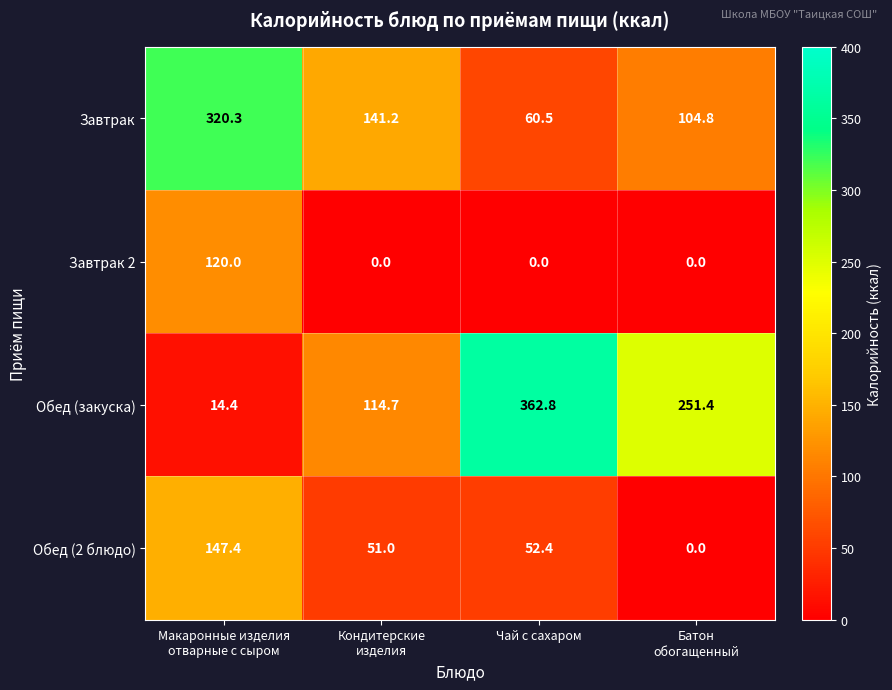

Reading left to right, transcribe all the data shown in this chart.

Завтрак: 320.3	141.2	60.5	104.8
Завтрак 2: 120.0	0.0	0.0	0.0
Обед (закуска): 14.4	114.7	362.8	251.4
Обед (2 блюдо): 147.4	51.0	52.4	0.0